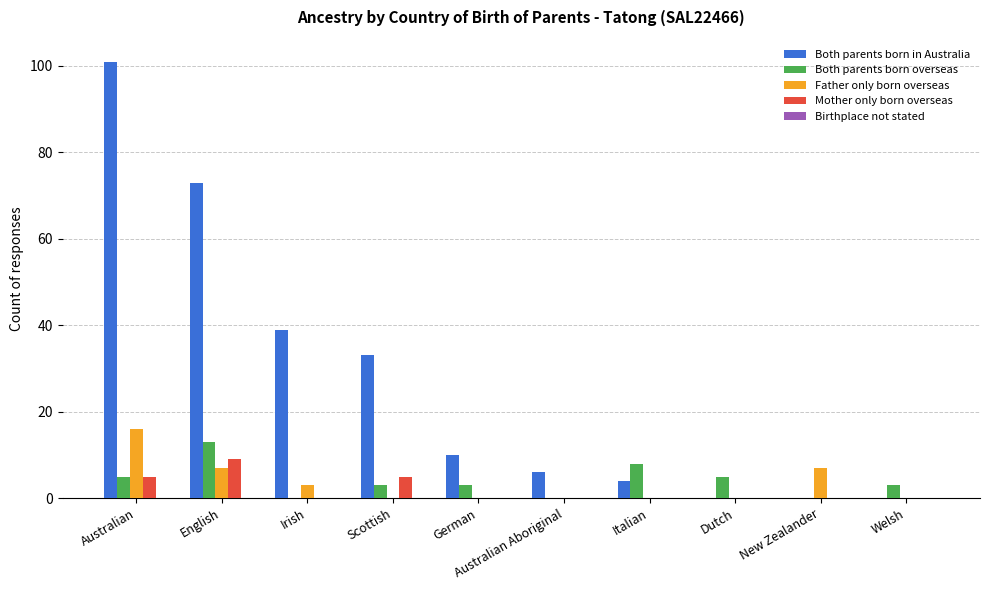

The Both parents born overseas series shows 14 at Italian. True or false?

False